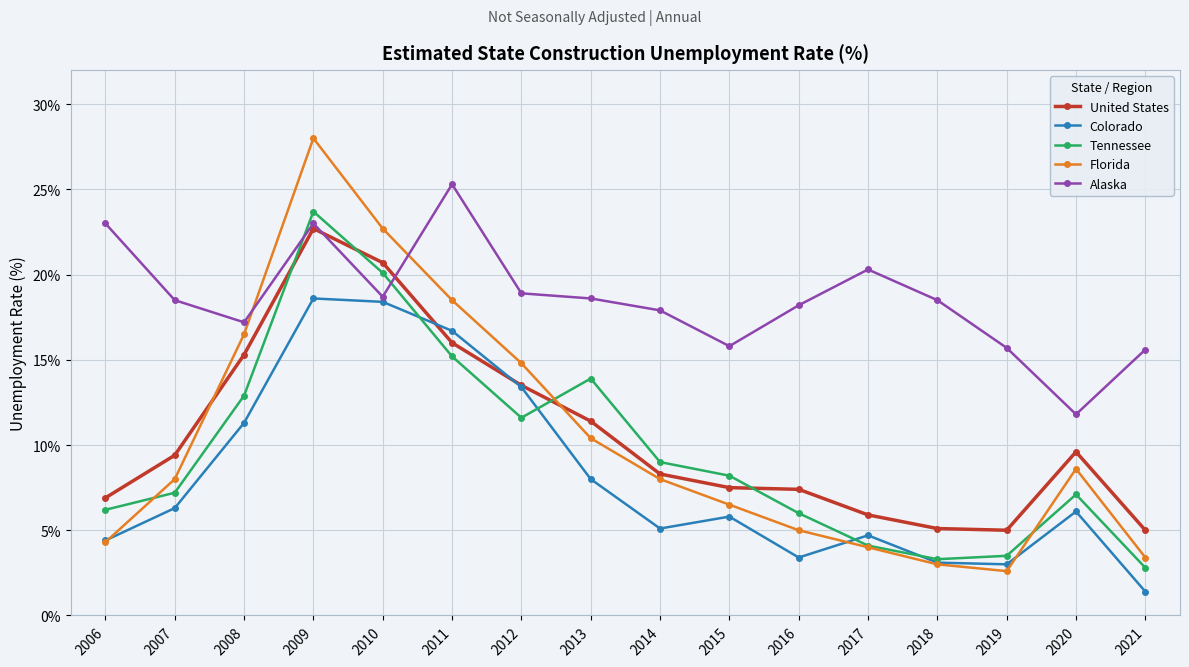

What are all the series names shown in the legend?

United States, Colorado, Tennessee, Florida, Alaska